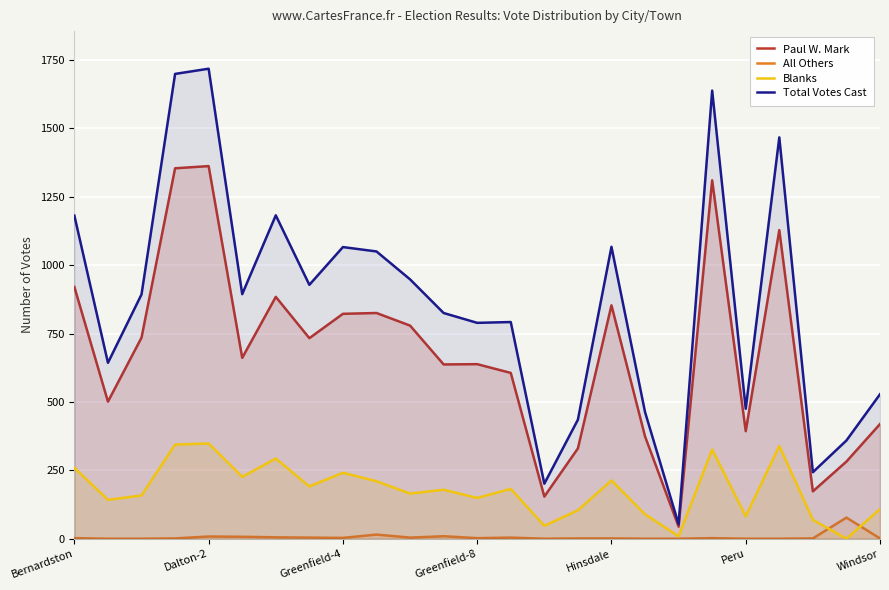

Which series changed the most between Greenfield-4 and Greenfield-8?

Total Votes Cast